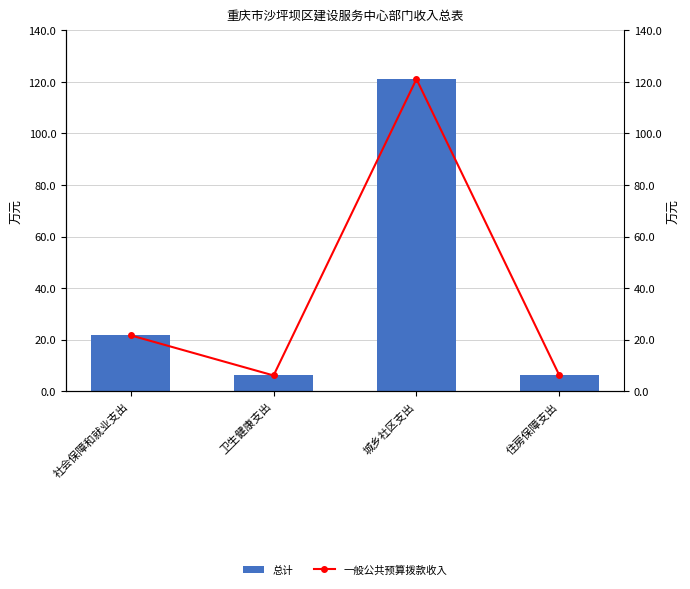

Which has a higher value, 卫生健康支出 or 社会保障和就业支出?

社会保障和就业支出